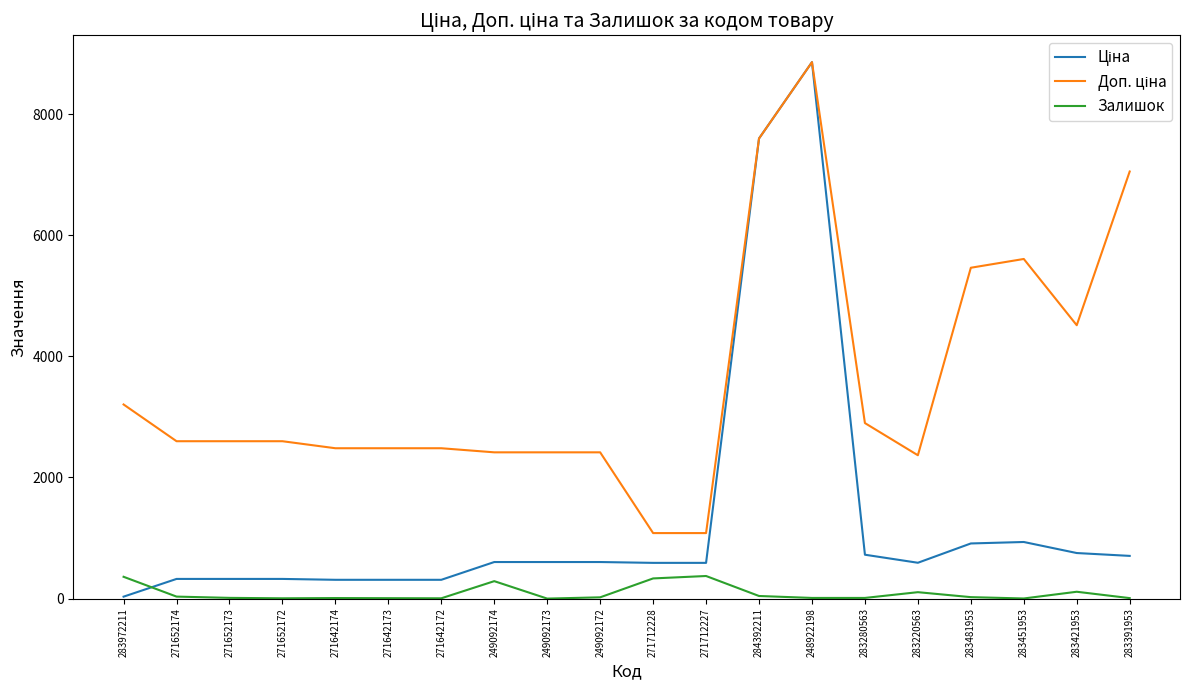

What is the maximum value for Залишок?

373.0